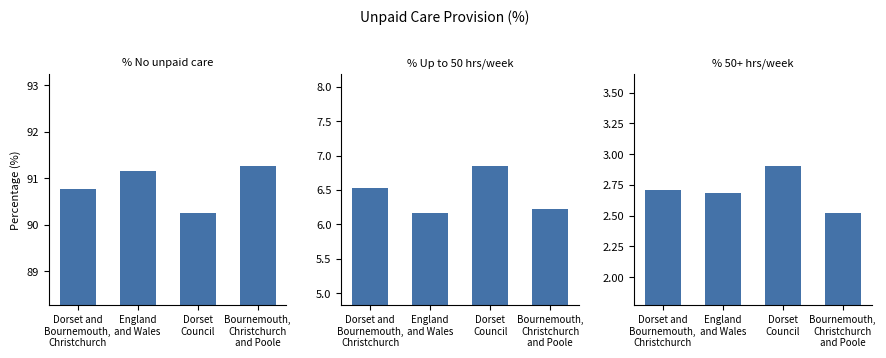

How many data points does each series have?

4